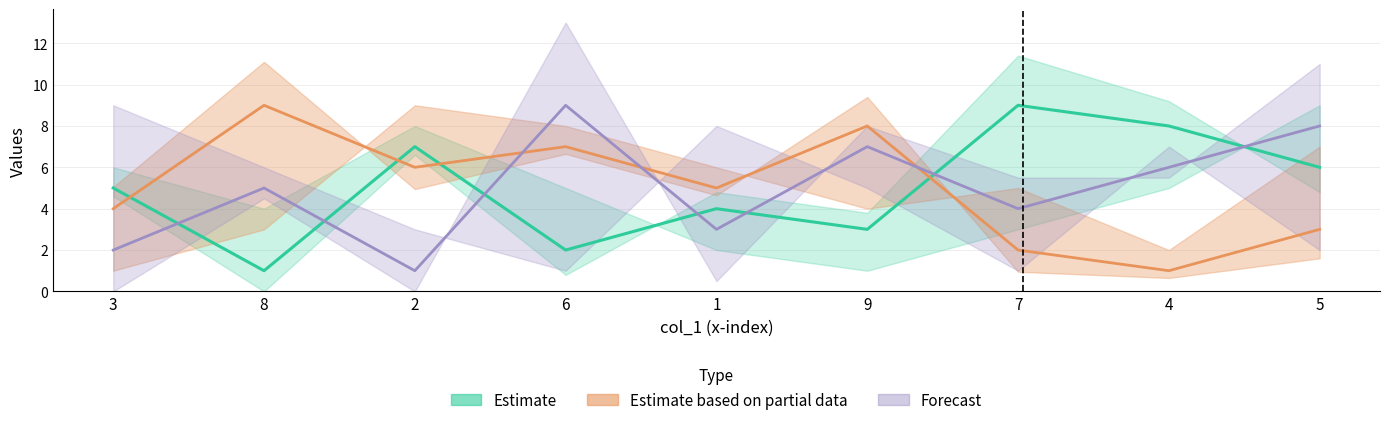

Where is col_9 nearest to the value 5?

8